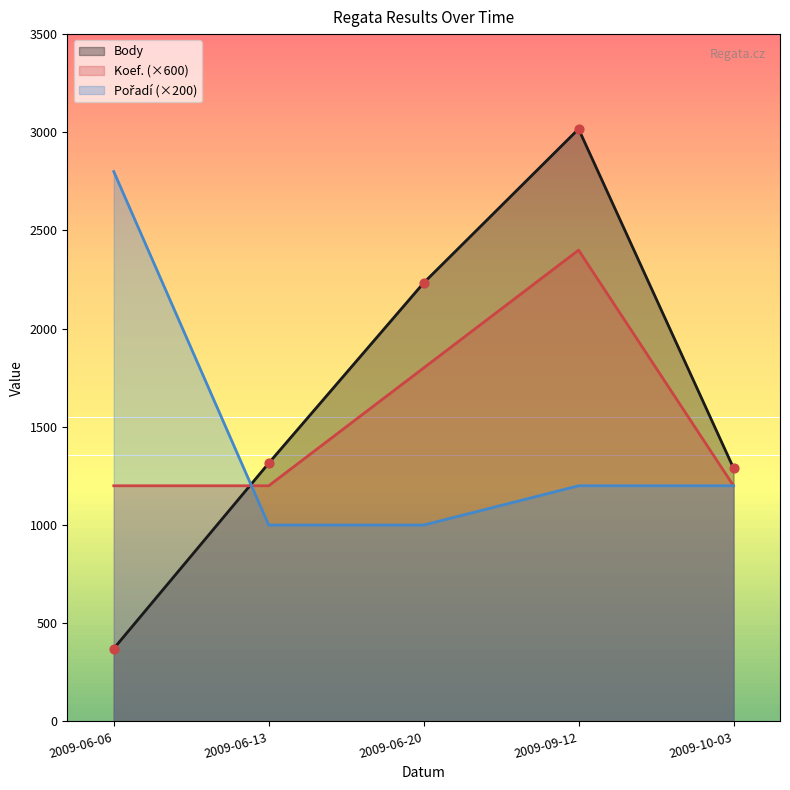

At how many categories does at least one series exceed 1553?

3